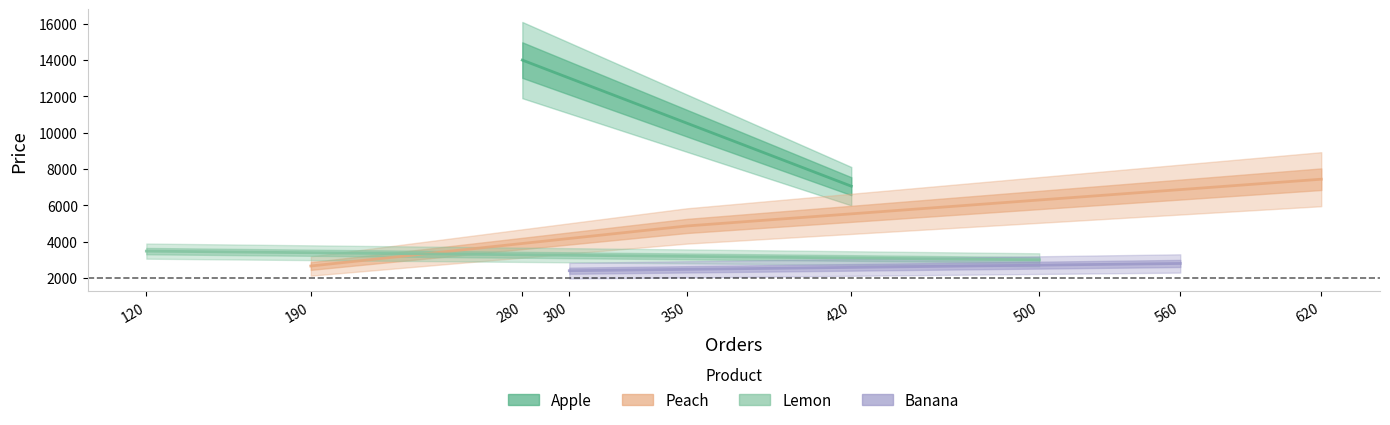

How many distinct data groups are displayed?

4